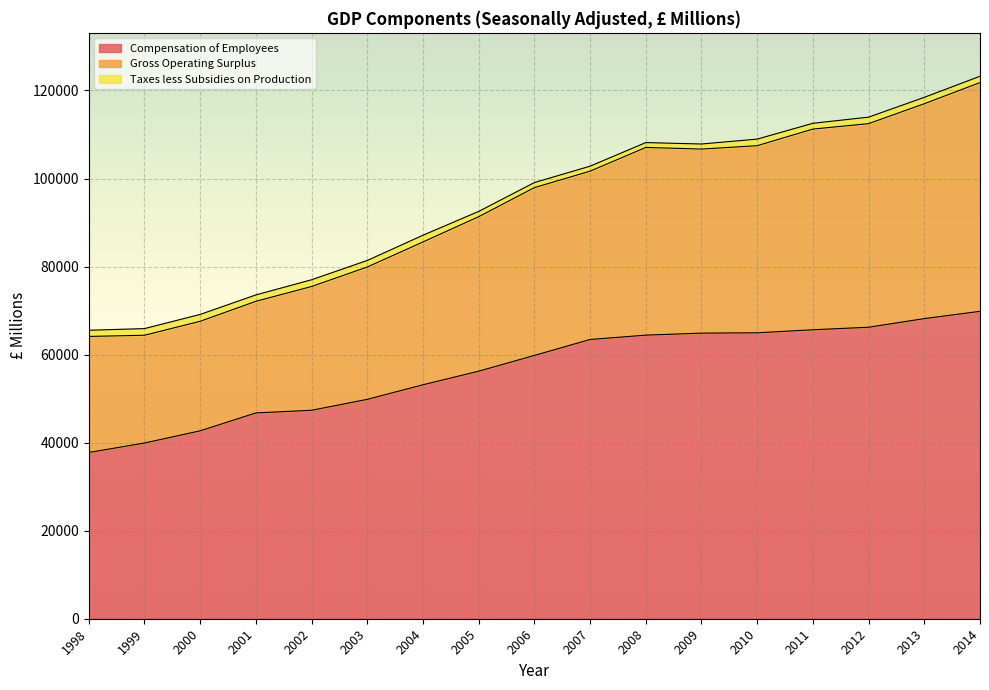

The value of Compensation of Employees at 2010 is 114114. True or false?

False